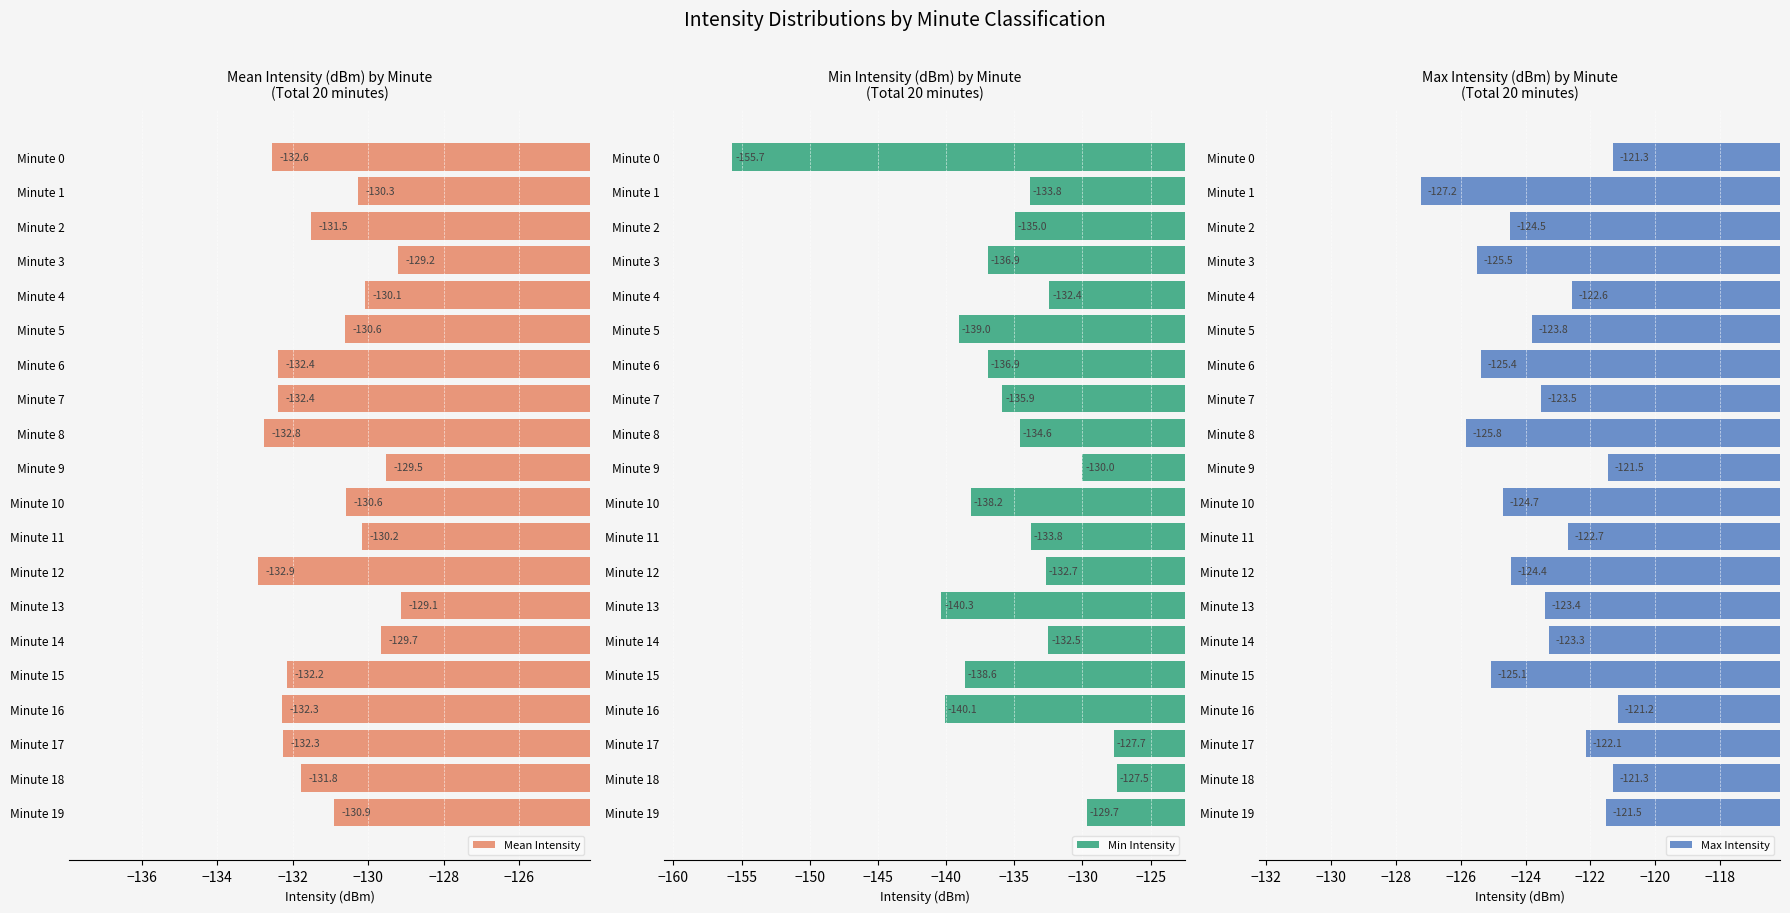

The Max Intensity series shows -121.3 at Minute 0. True or false?

True